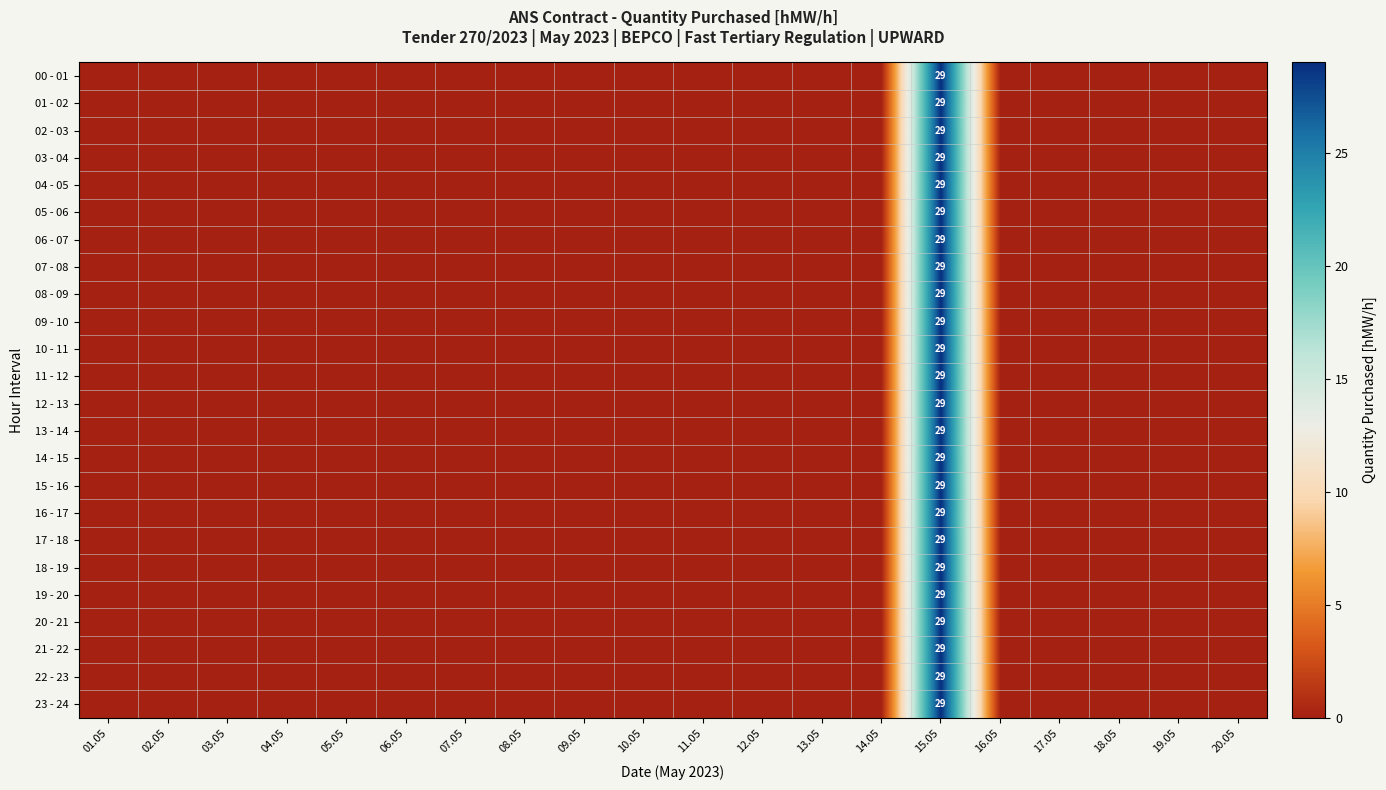

The value of 03 - 04 at 15.05 is 29. True or false?

True